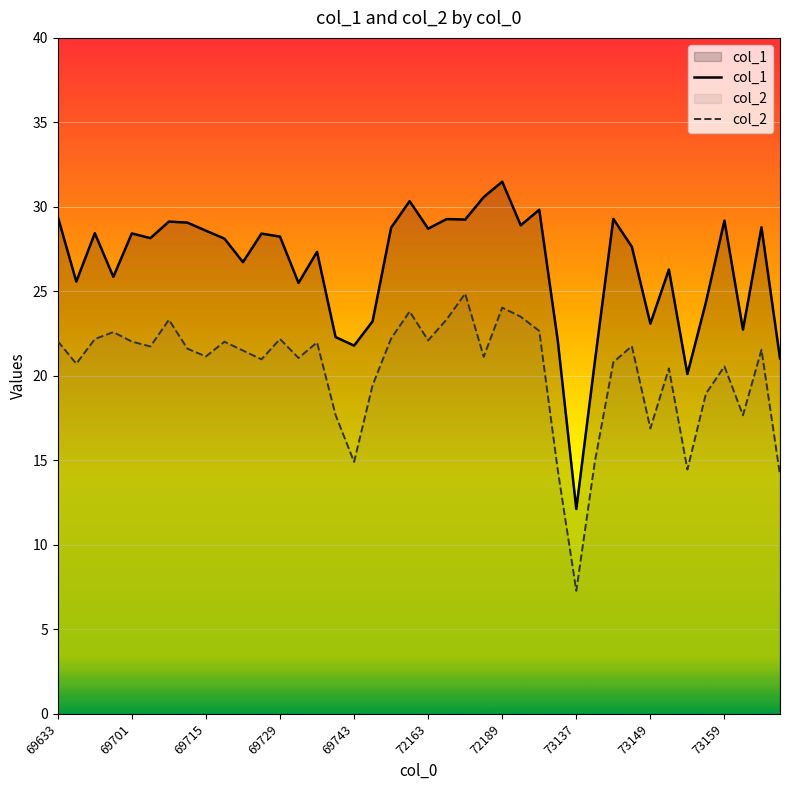

Rank the series by their average value, from highest to lowest.

col_1, col_2